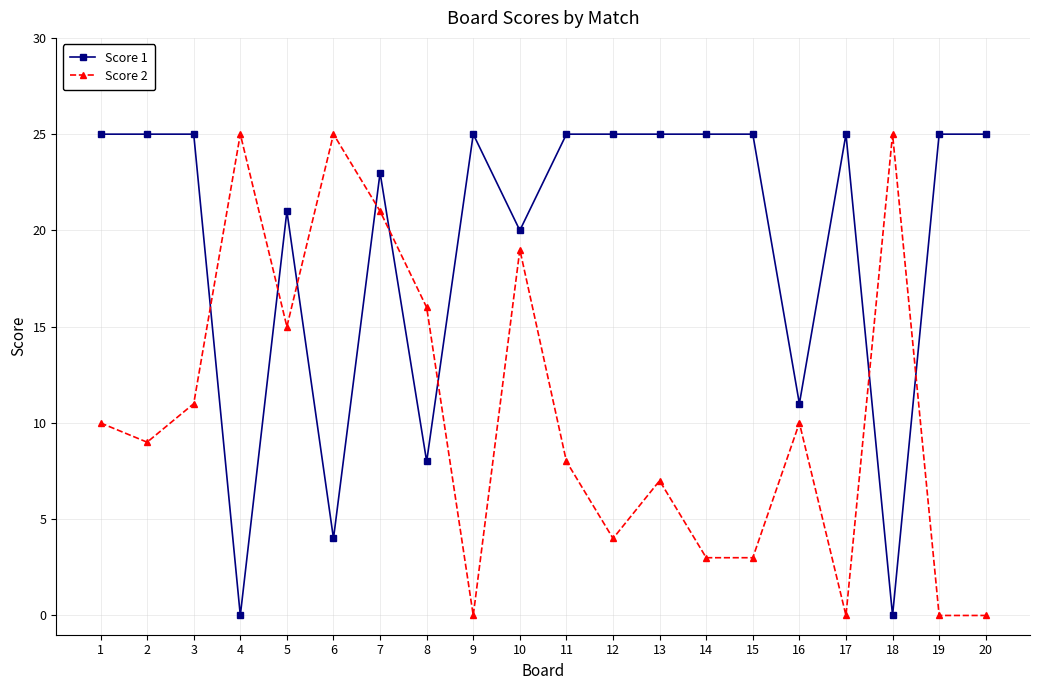

Is the value of Score 2 at 7 greater than the value of Score 1 at 9?

No